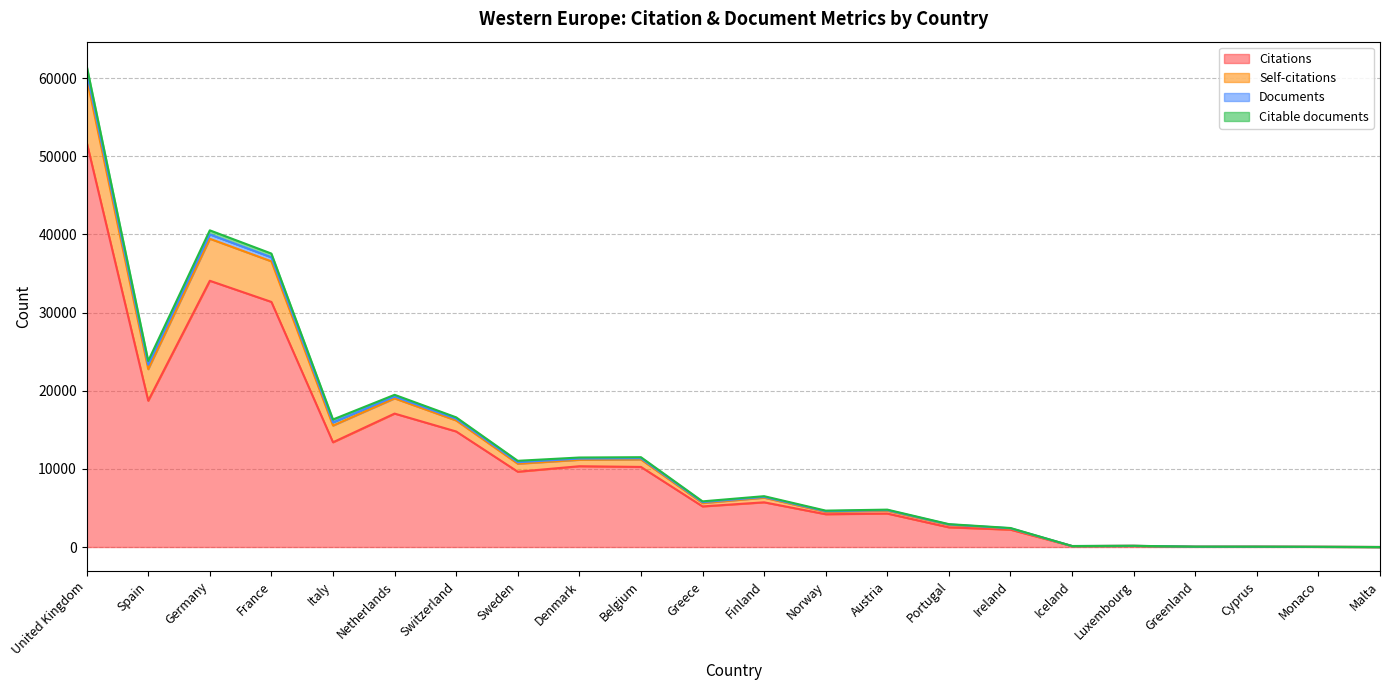

The value of Citations at France is 31360. True or false?

True